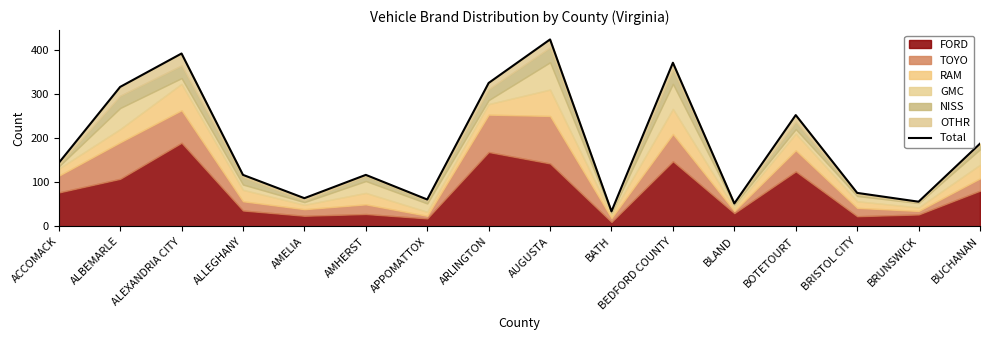

Where does the data first go above 144?

ALBEMARLE